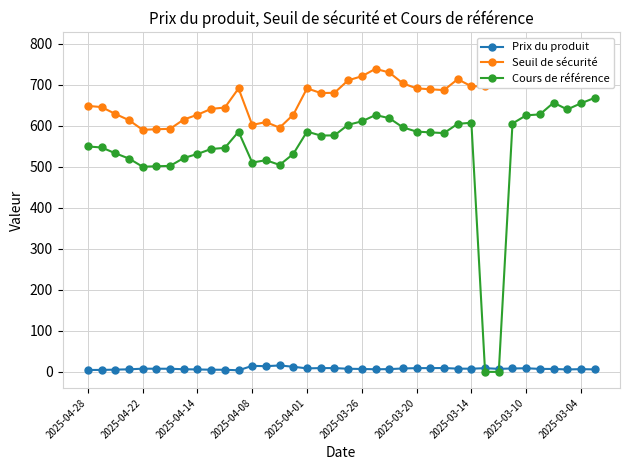

Which series has the widest spread of values?

Cours de référence